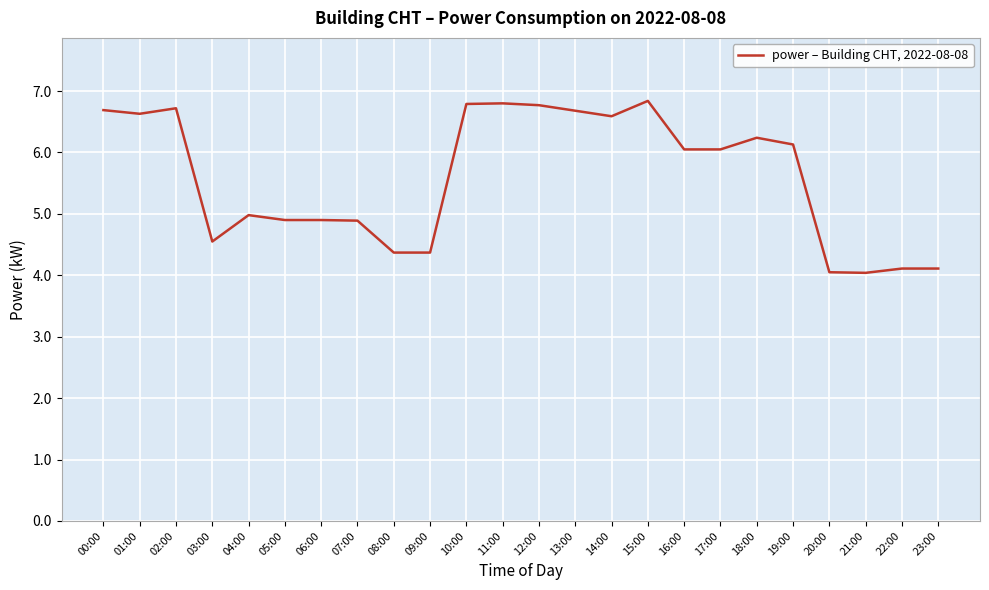

The value at 06:00 is 4.9. True or false?

True